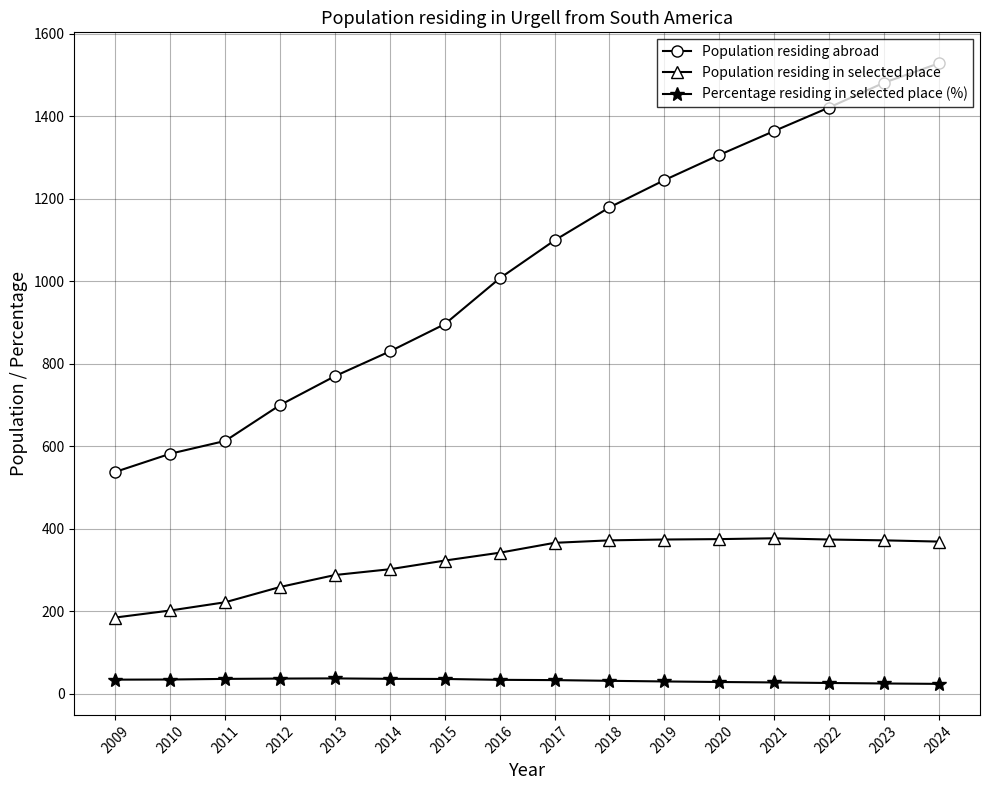

Is the value of Population residing abroad at 2022 greater than the value of Population residing in selected place at 2018?

Yes